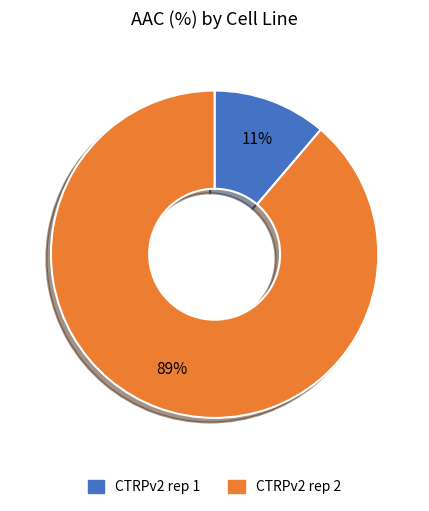

How many slices are in this pie chart?

2